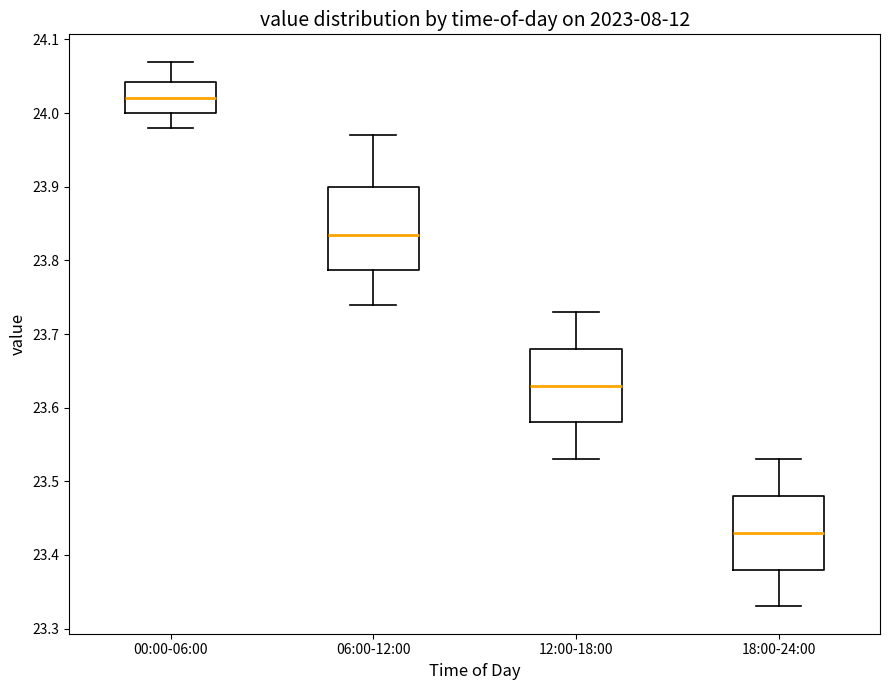

Which box's median line is the highest?

00:00-06:00